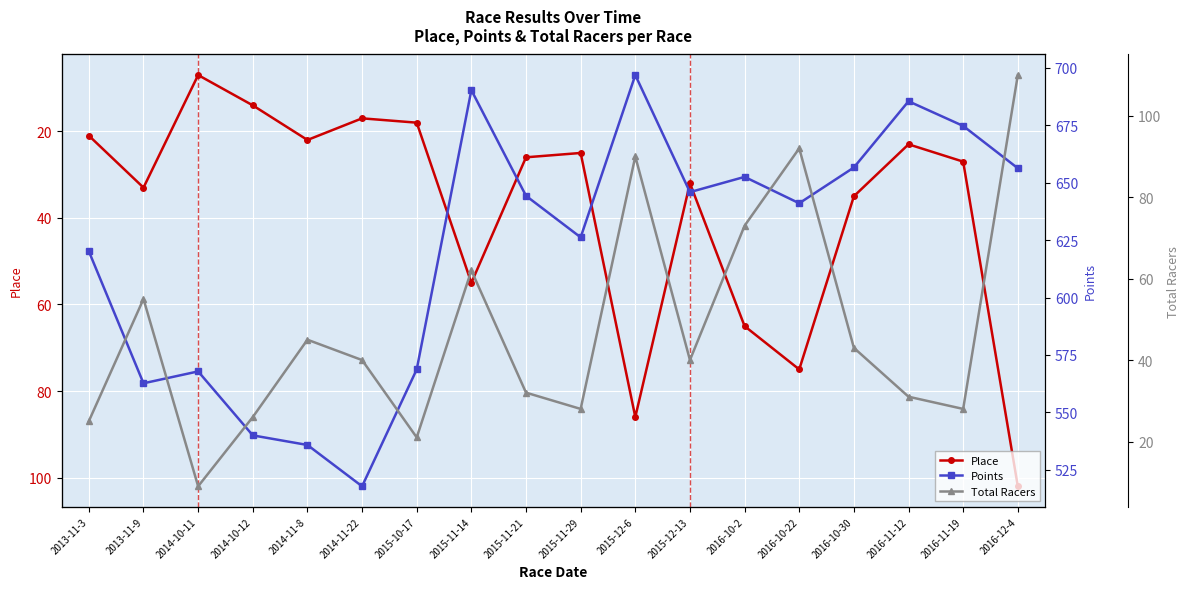

Which label corresponds to the smallest value in the chart?

2014-10-11